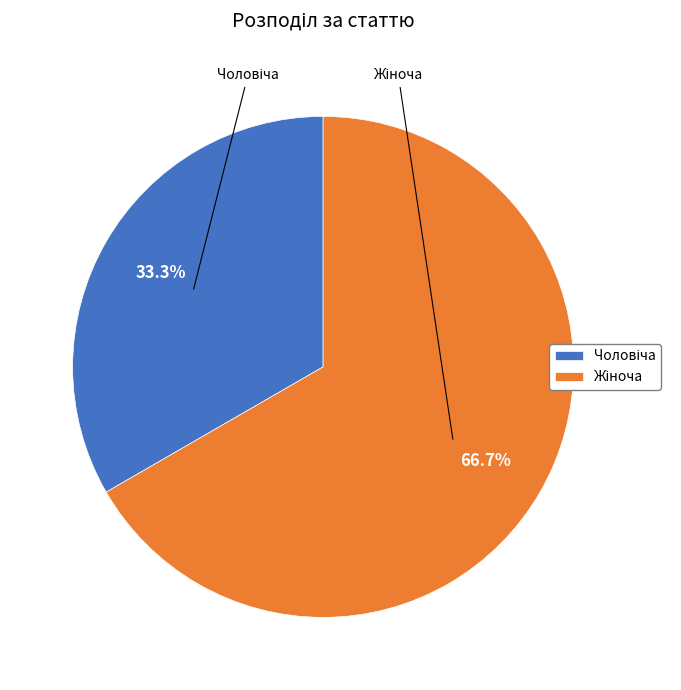

To the nearest percent, what is the difference between the largest and smallest slice percentages?

33%